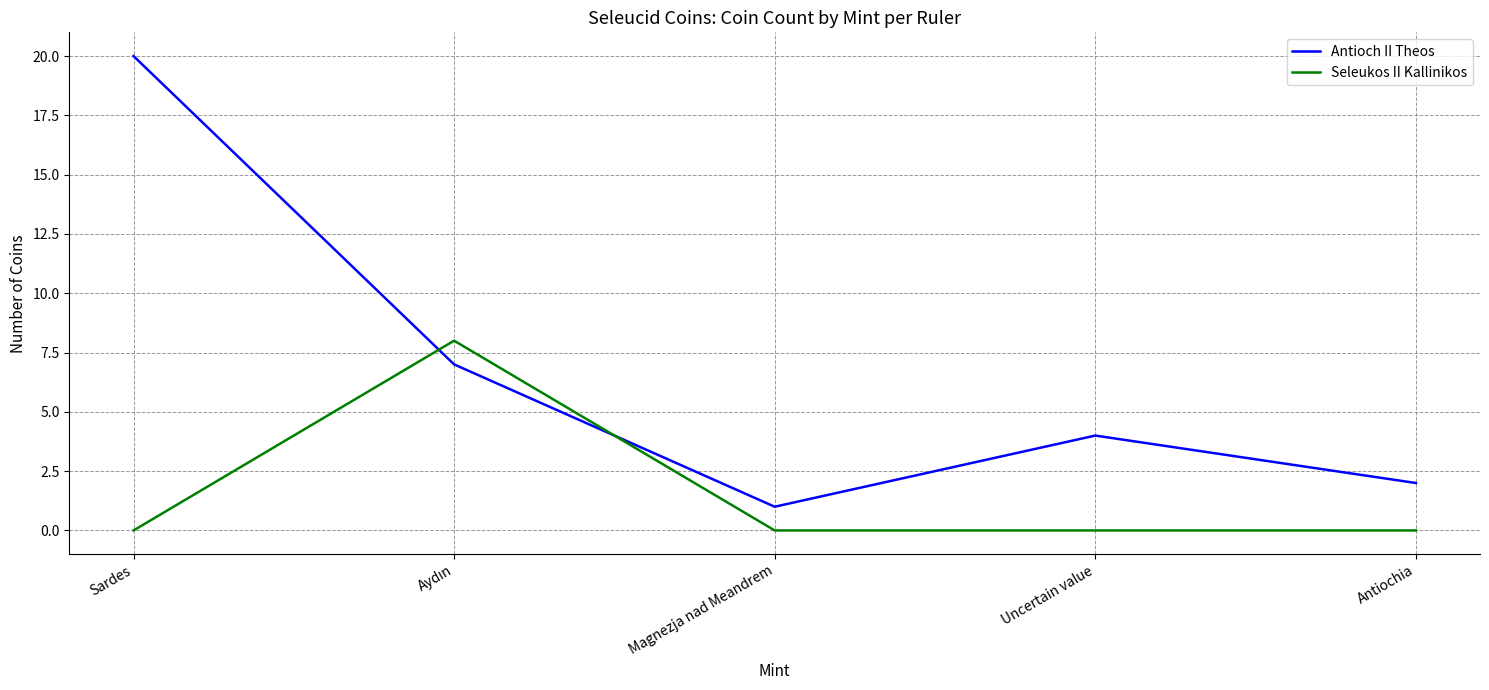

The value of Antioch II Theos at Sardes is 28. True or false?

False